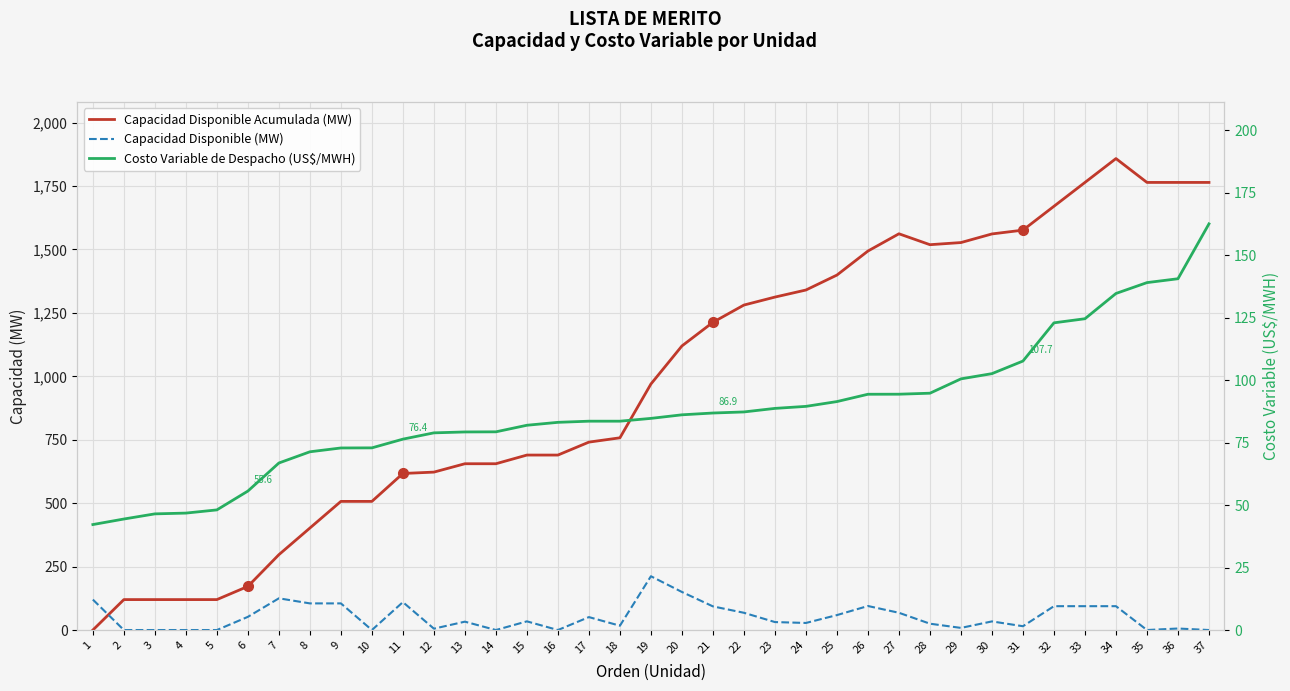

Rank the series at 24 from lowest to highest value.

Capacidad Disponible (MW), Costo Variable de Despacho (US$/MWH), Capacidad Disponible Acumulada (MW)